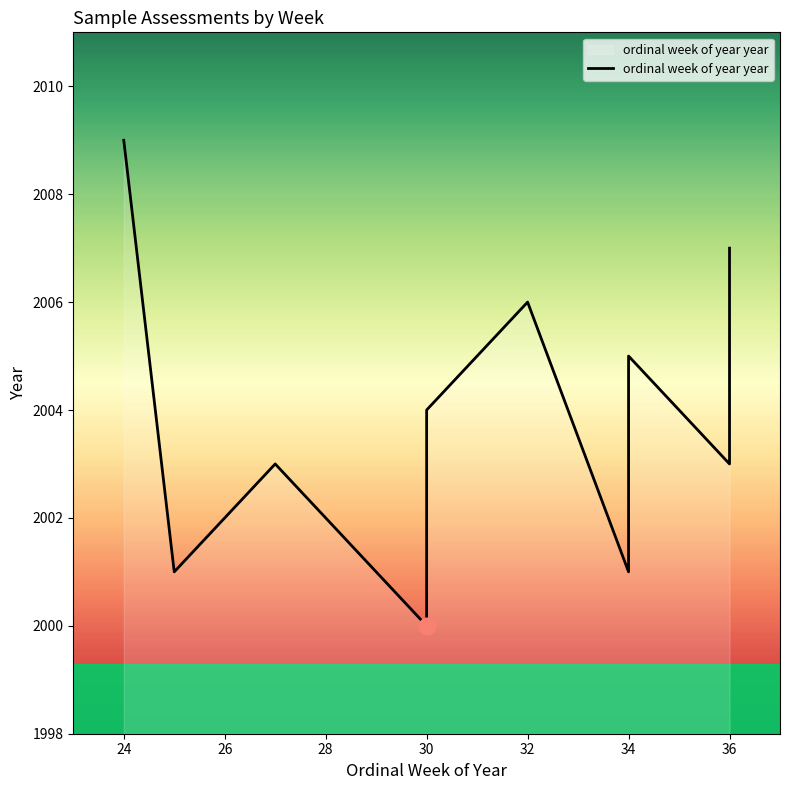

True or false: the data has more than 1 interior local peaks.

True